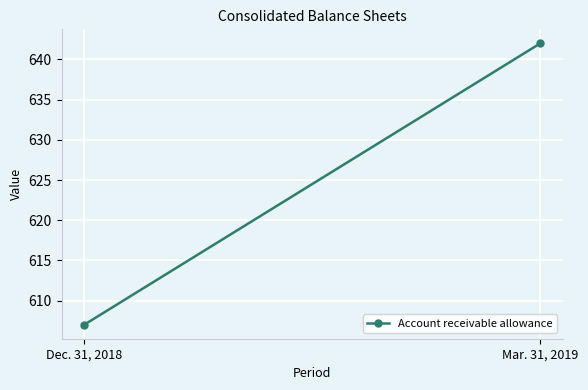

At which category does the chart reach its minimum across all series?

Dec. 31, 2018